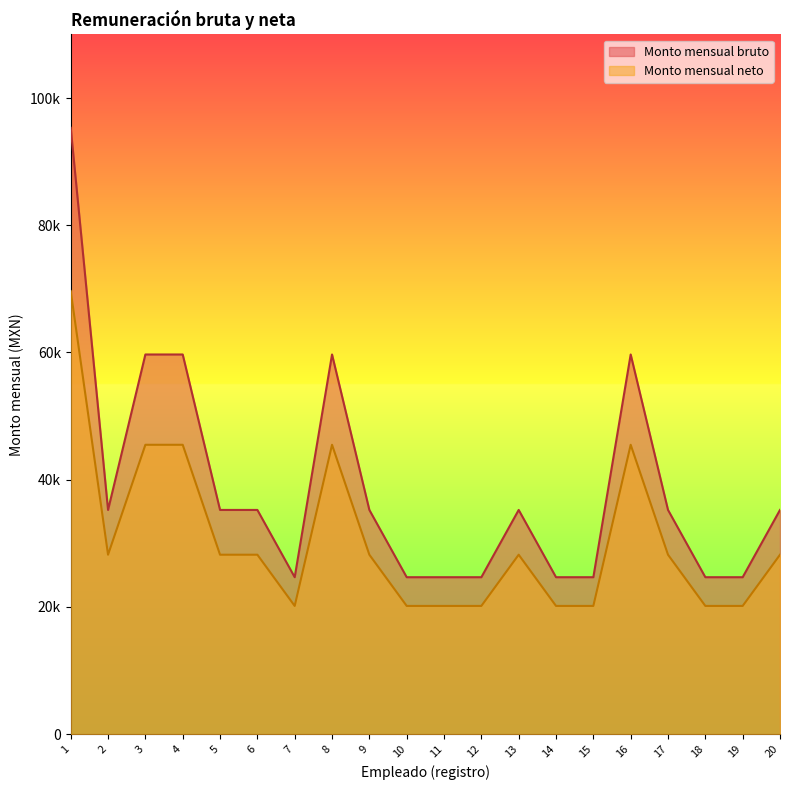

What is the average value of the Monto mensual neto series?

30517